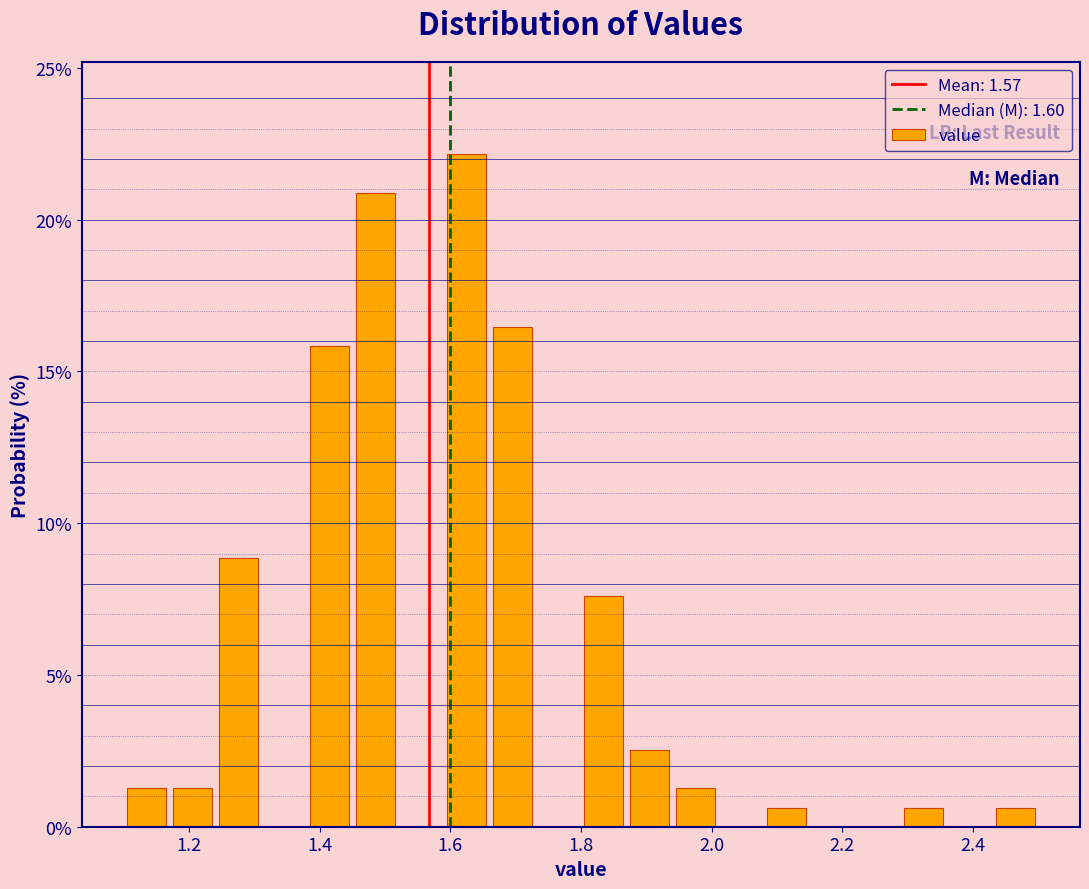

Around what value on the x-axis is the tallest bar? Give the approximate position of its centre, as read against the axis.

1.62